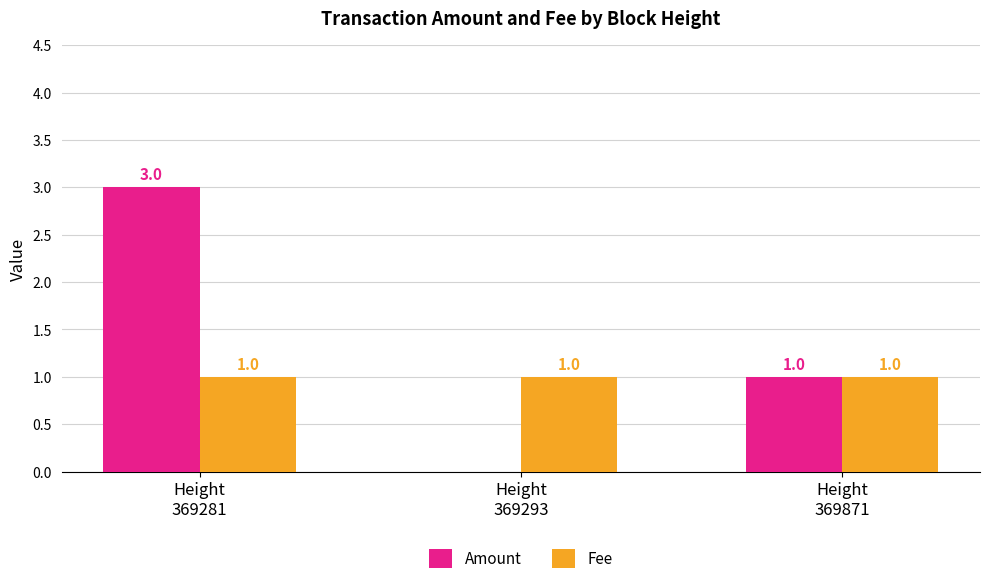

What is the sum of all Amount values?

4